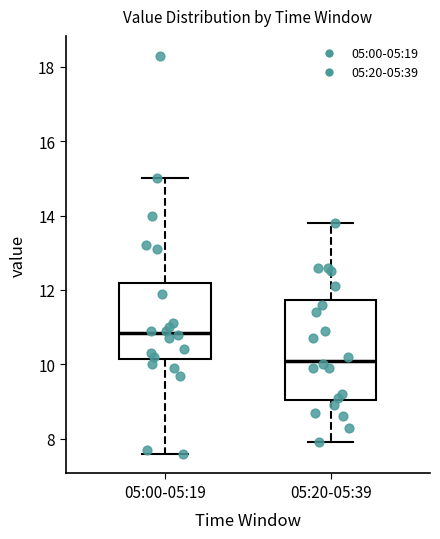

Which box has the highest median line?

05:00-05:19